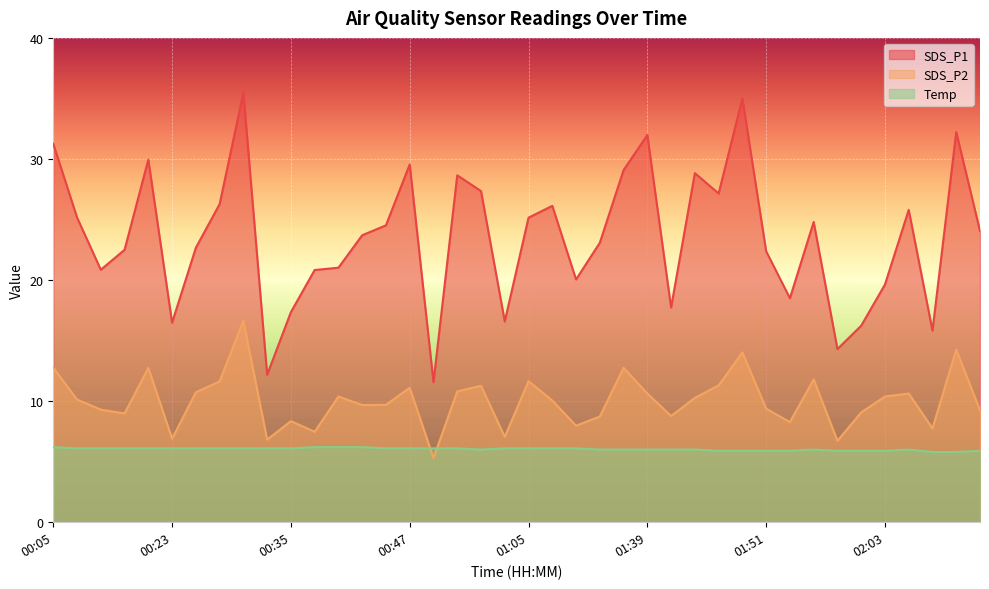

Between 00:59 and 00:23, which is larger?

00:59